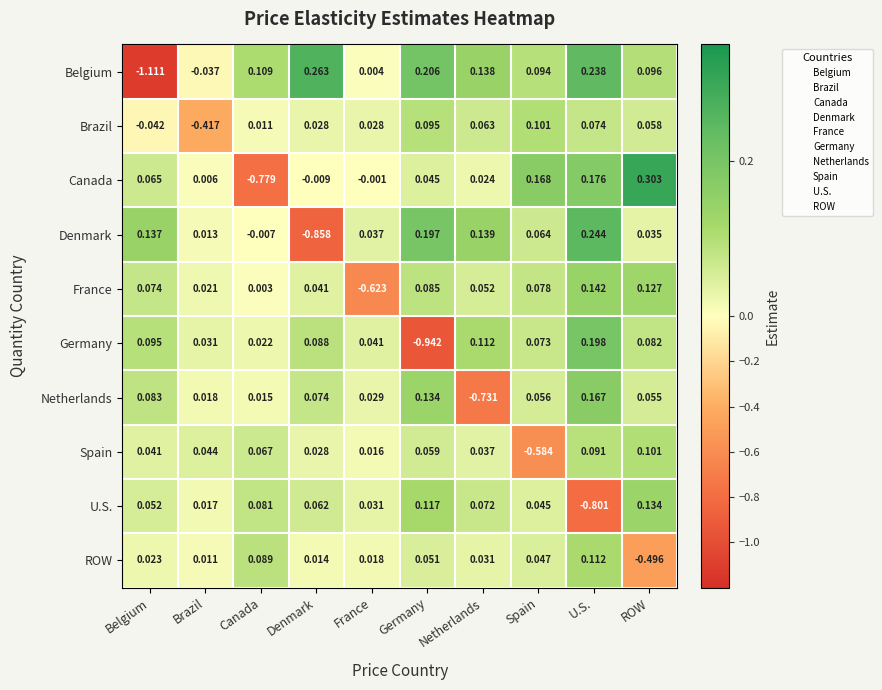

Which series changed the most between Denmark and Germany?

Denmark